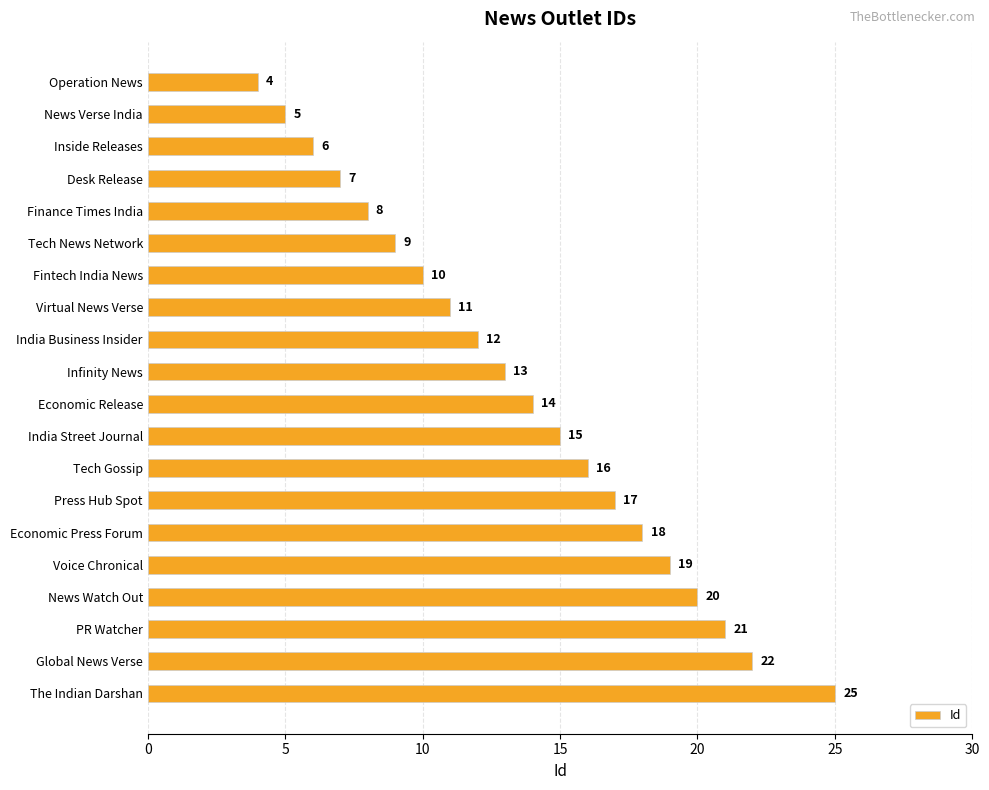

The value at Infinity News is 13. True or false?

True